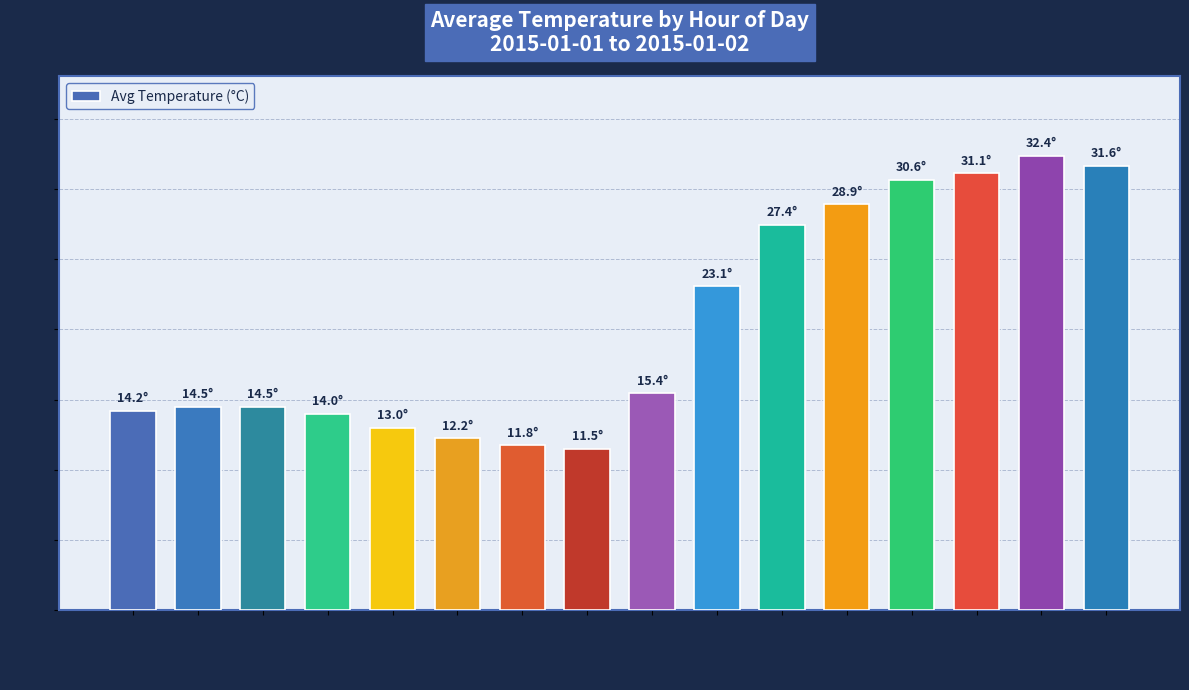

Between 13:00 and 10:00, which is larger?

13:00